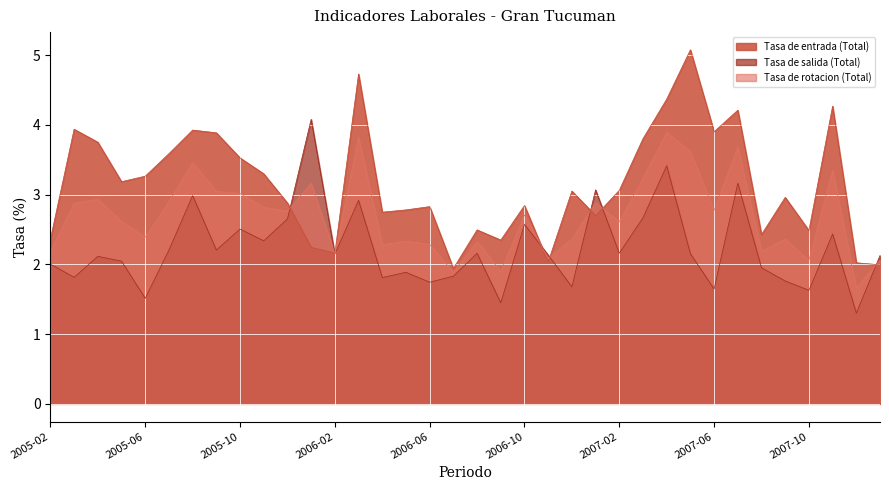

How many data points does each series have?

36